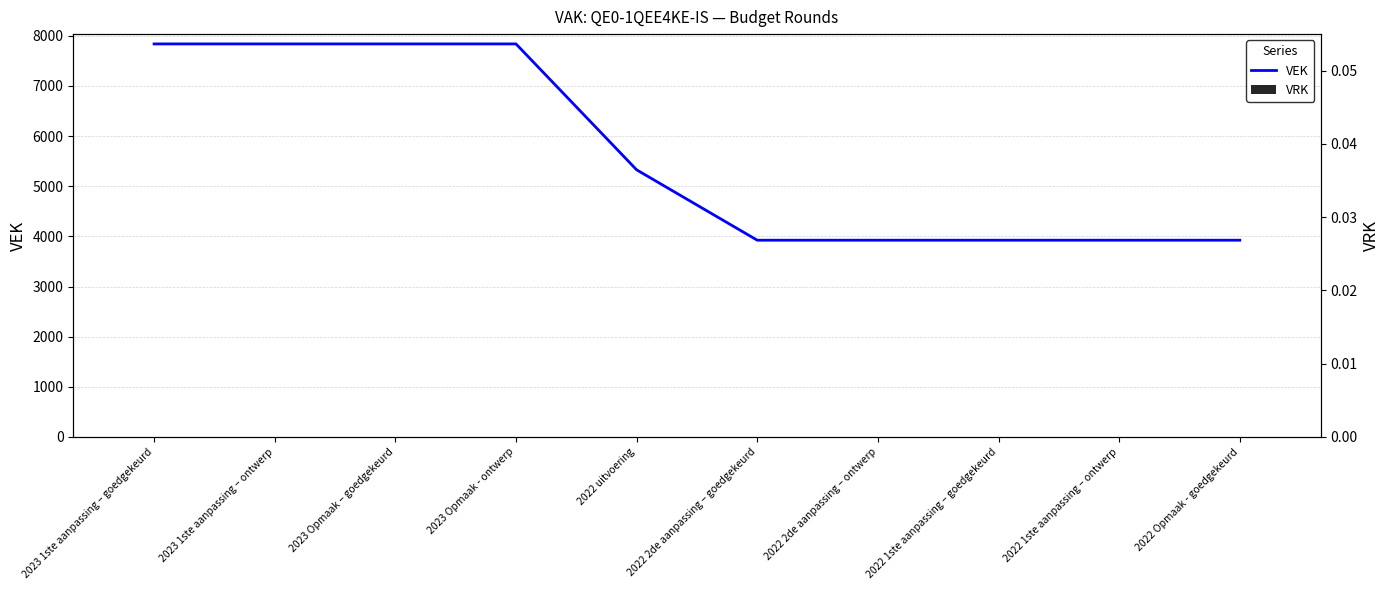

Reading left to right, what are all the values shown in this chart?

VEK: 7836	7836	7836	7836	5326	3923	3923	3923	3923	3923
VRK: 0	0	0	0	0	0	0	0	0	0